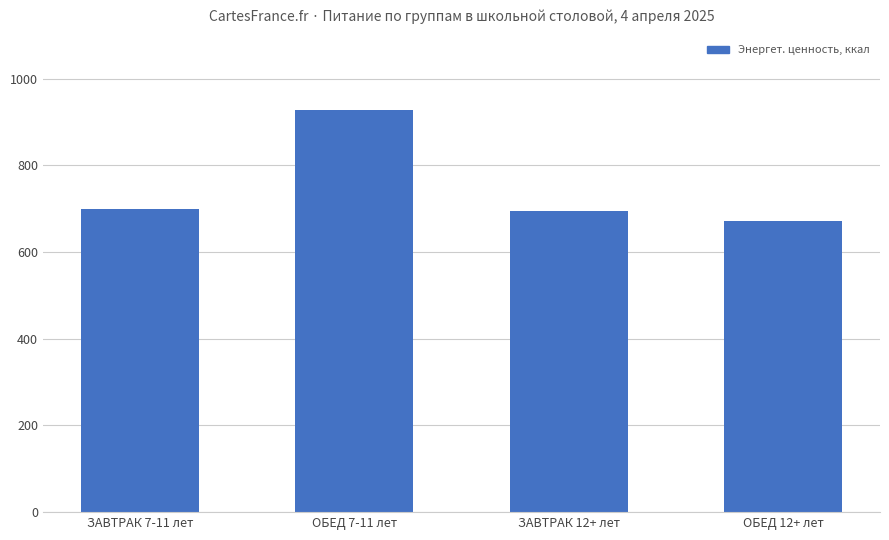

Which has a higher value, ЗАВТРАК 12+ лет or ОБЕД 12+ лет?

ЗАВТРАК 12+ лет